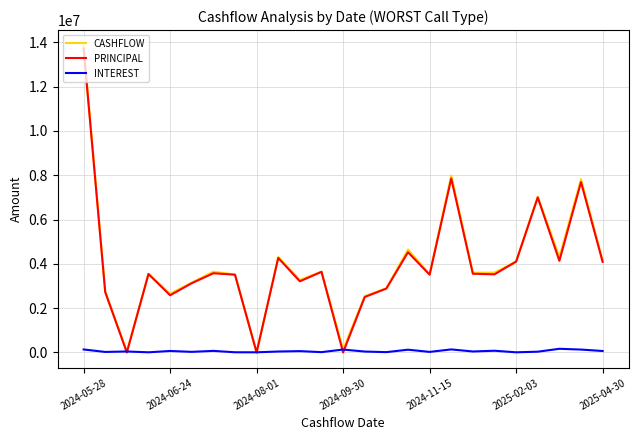

What is the maximum value shown in the chart?

13863436.2